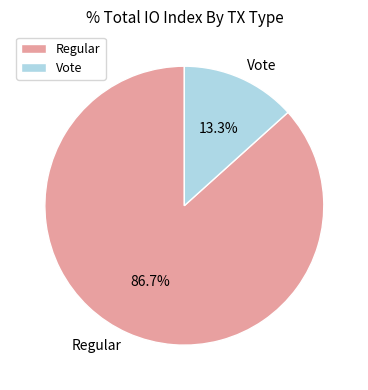

What is the majority slice?

Regular